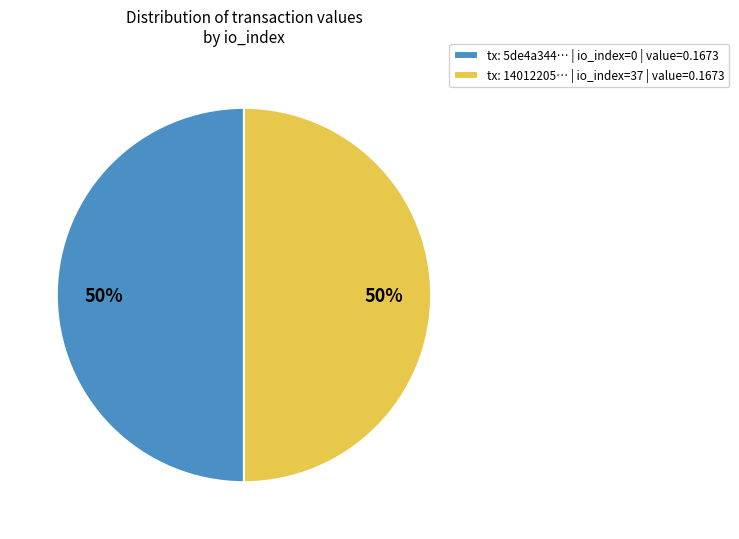

Count the number of slices in the pie.

2